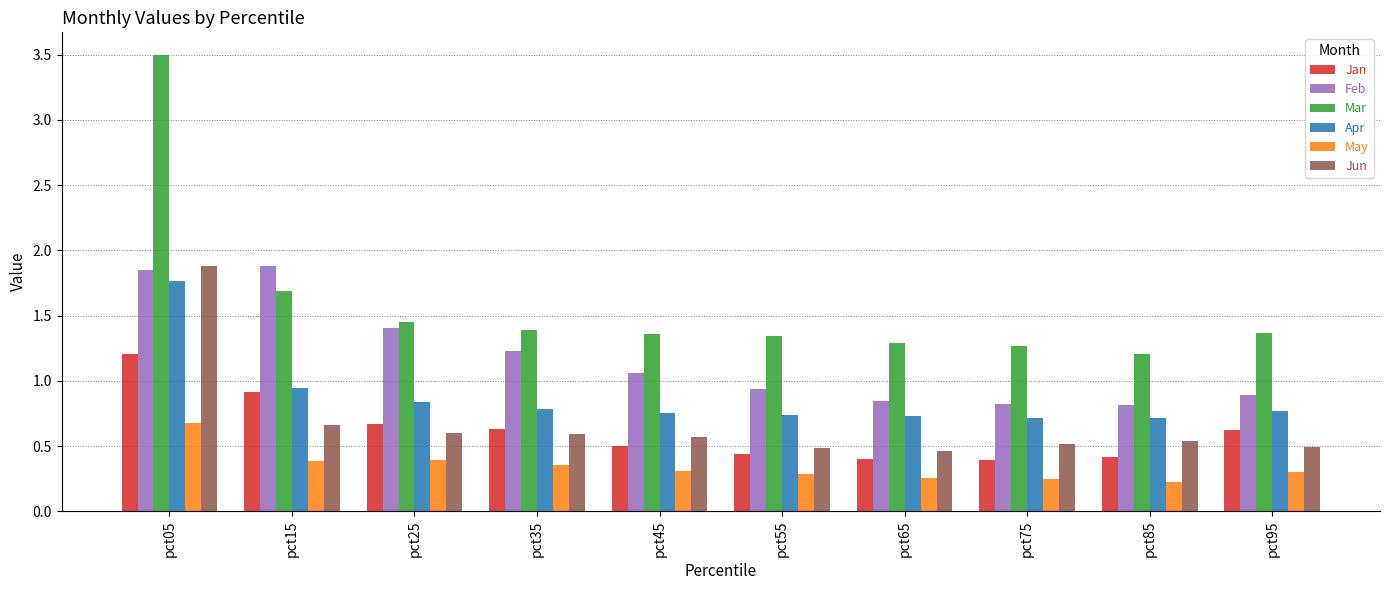

Count the number of data series in this chart.

6